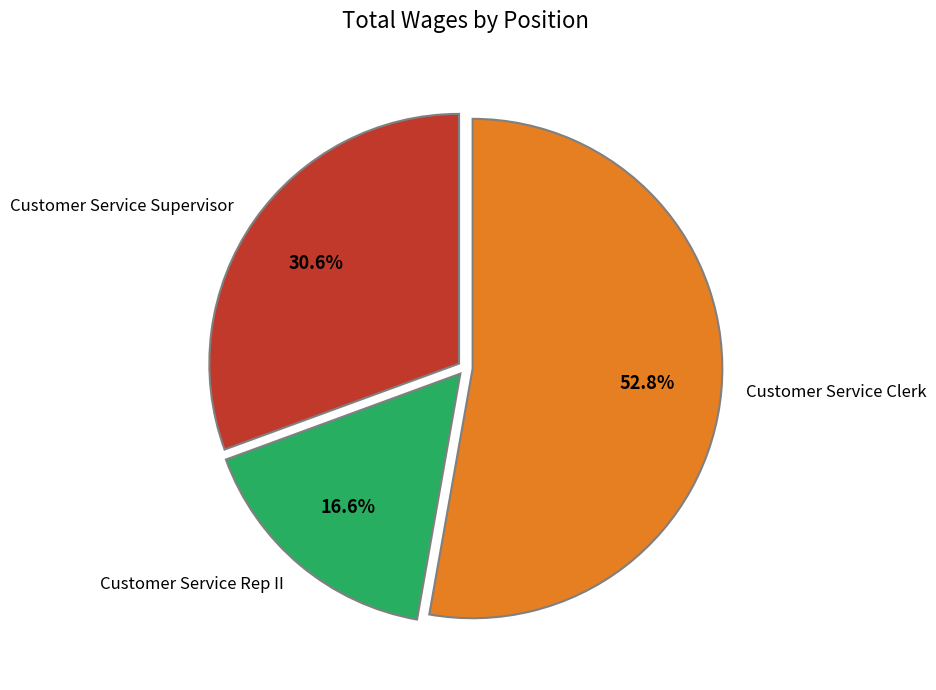

Which category has the biggest portion of the pie?

Customer Service Clerk